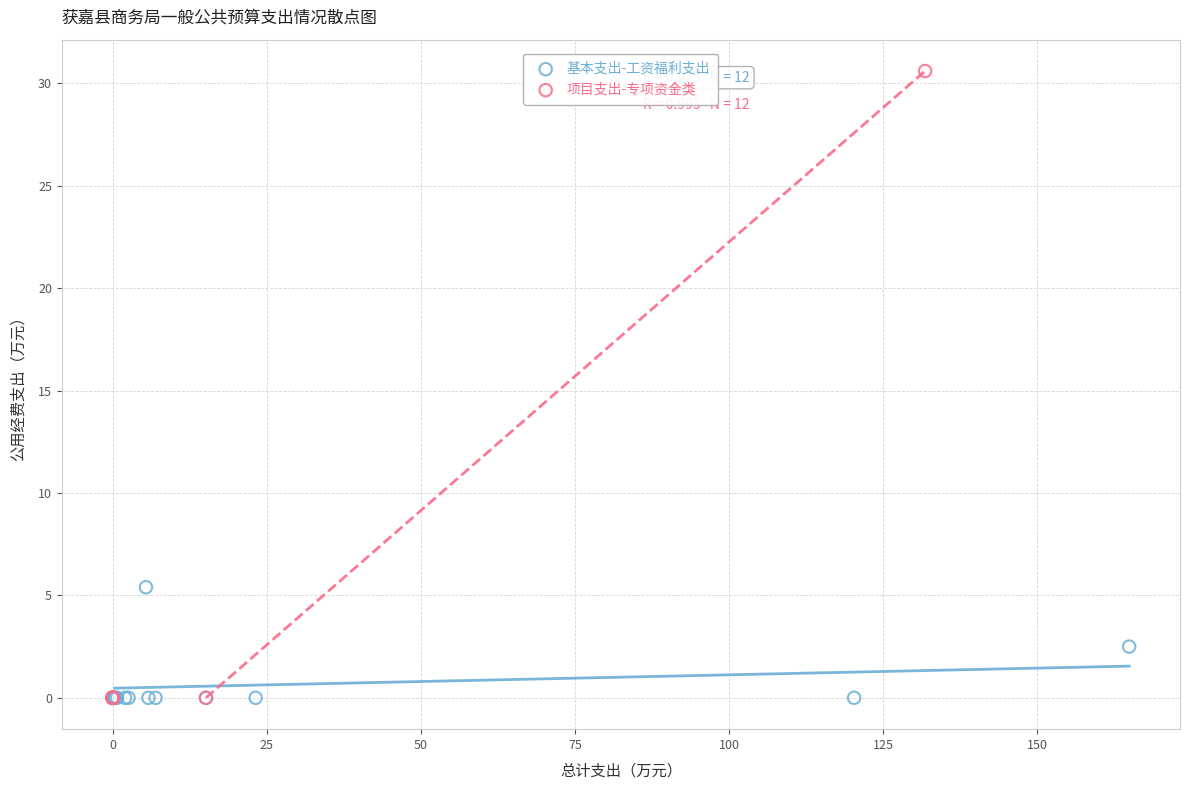

Which series has the widest spread of Y values?

项目支出-专项资金类